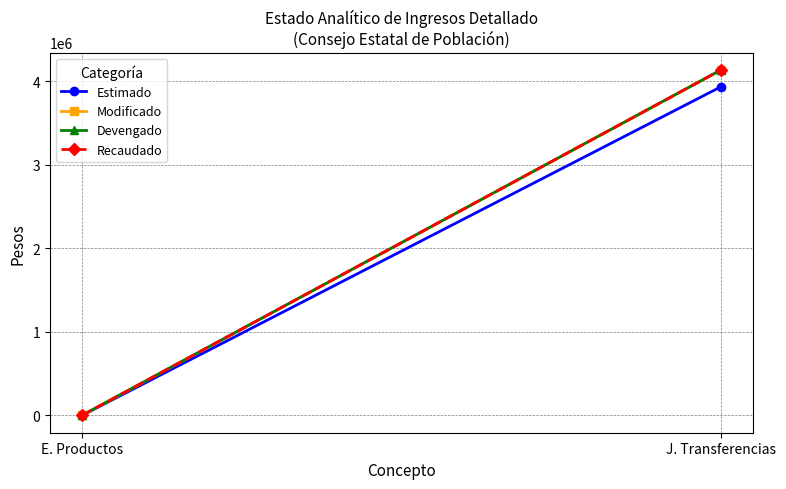

What position from the right is J. Transferencias?

1